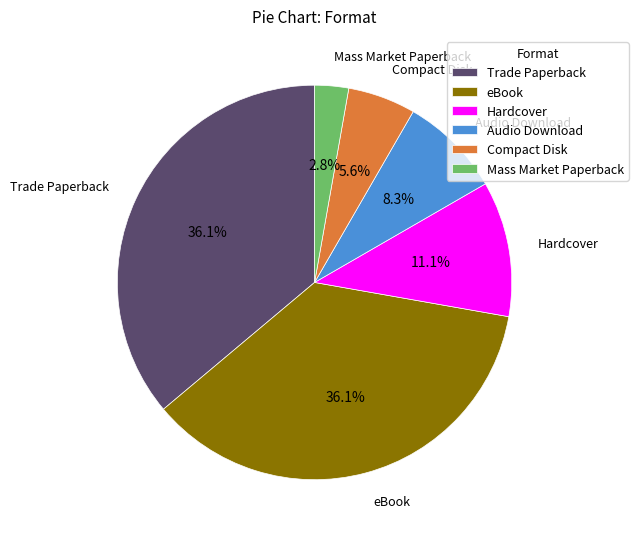

Does Trade Paperback represent more than half of the total?

No